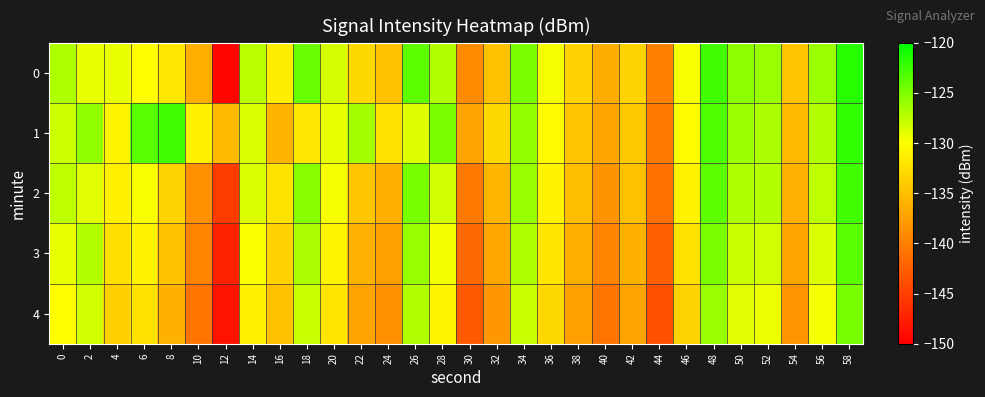

Which series has the largest total across all categories?

1